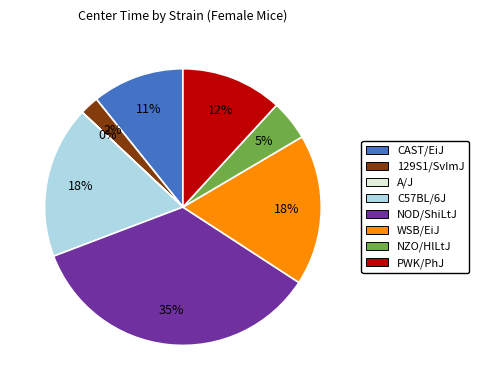

Does WSB/EiJ account for over 50% of the chart?

No